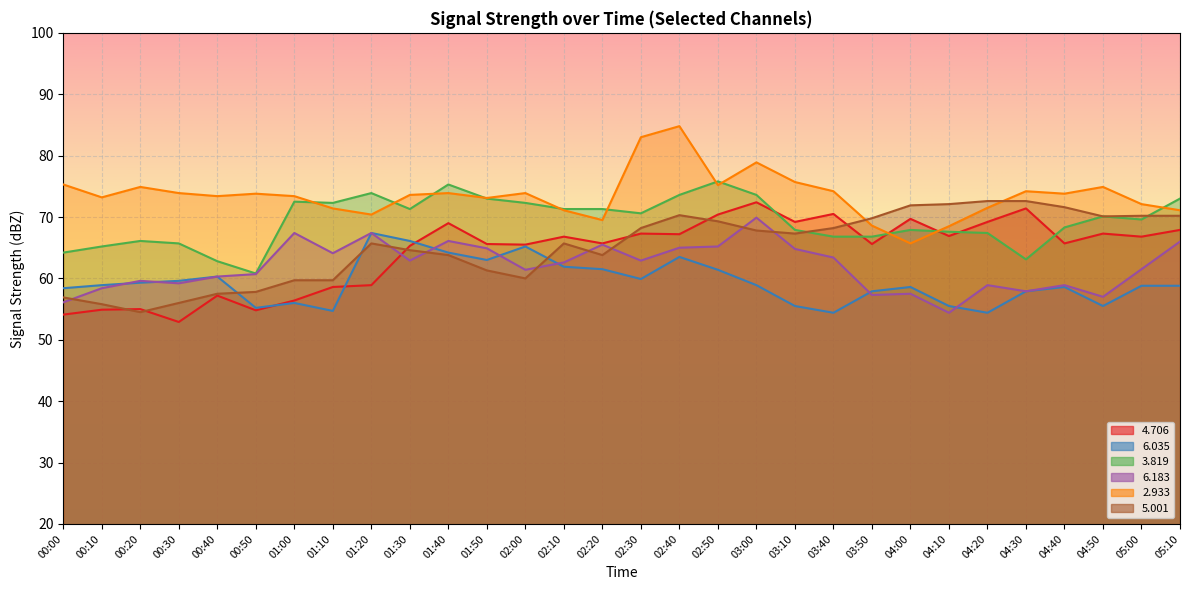

What is the sum of all   3.819 values?

2080.1